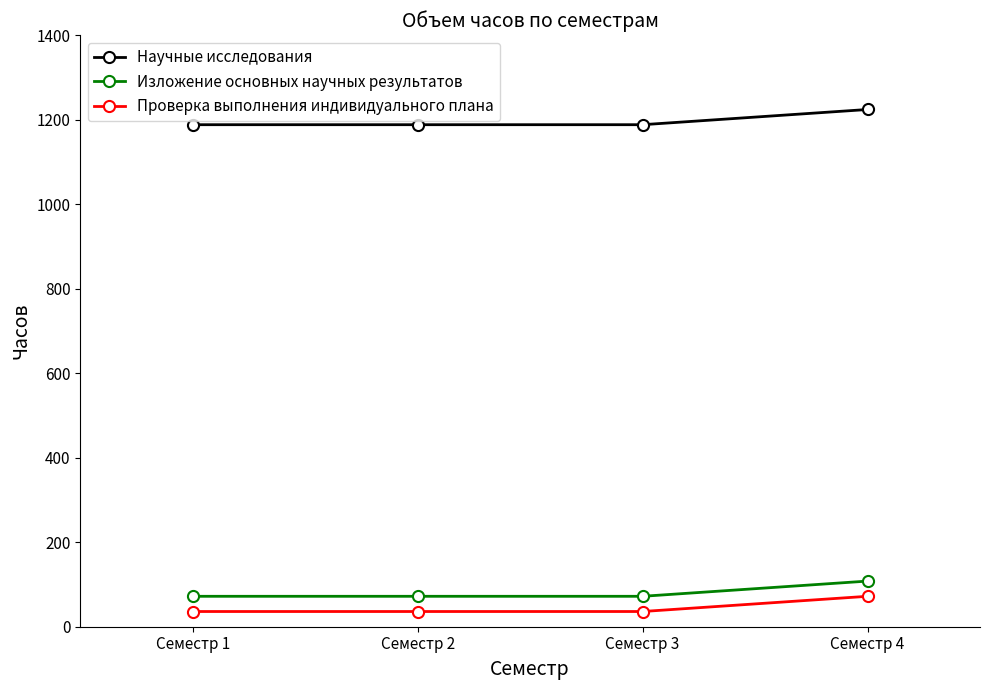

True or false: Изложение основных научных результатов and Научные исследования cross at least once.

False